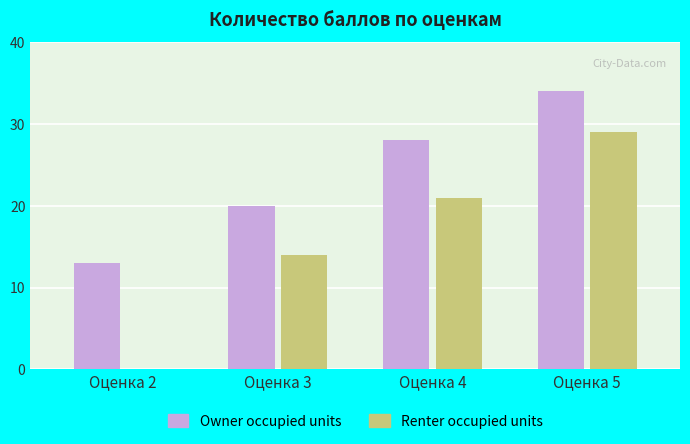

Read the Owner occupied units value at Оценка 3, to the nearest 5.

20